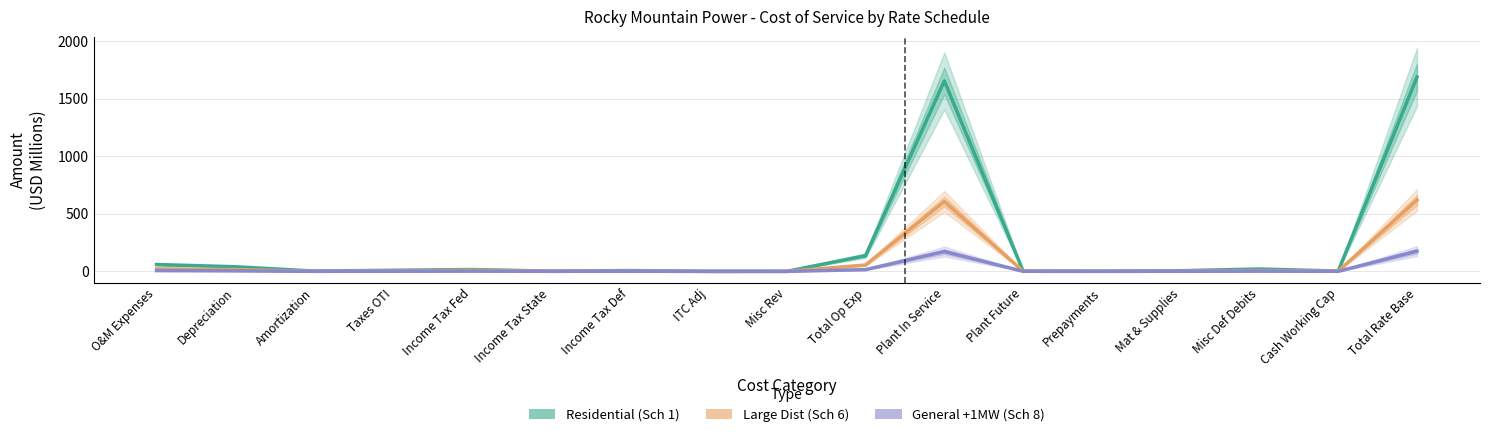

True or false: Residential (Sch 1) has a value of 1.4 at Income Tax State.

False